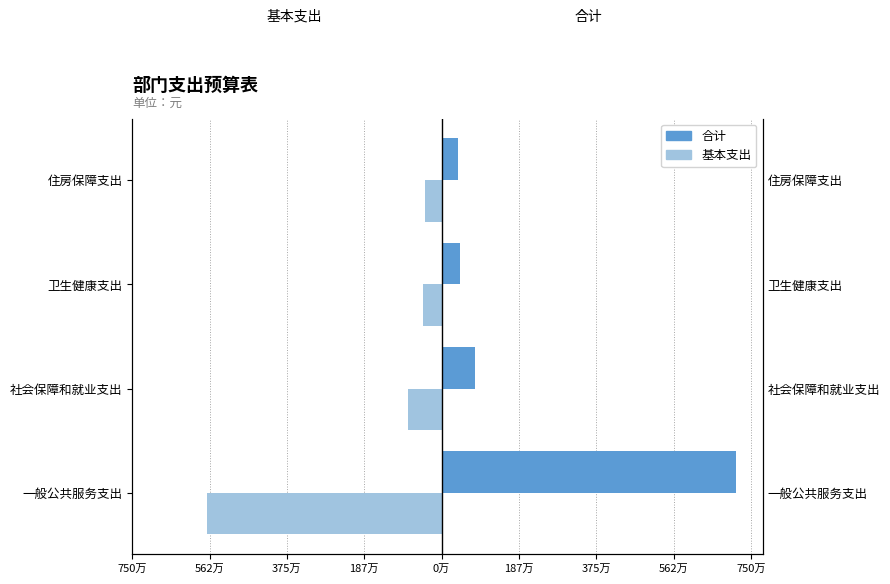

Reading left to right, extract all data points from this chart.

合计: 7149112.2	804160.6	451536.0	405554.2
基本支出: -5694112.2	-804160.6	-451536.0	-405554.2